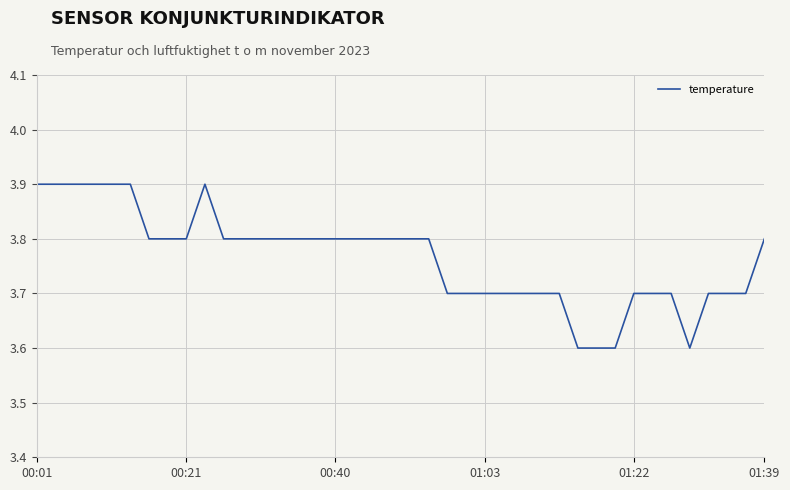

True or false: the data has more than 0 interior local peaks.

True